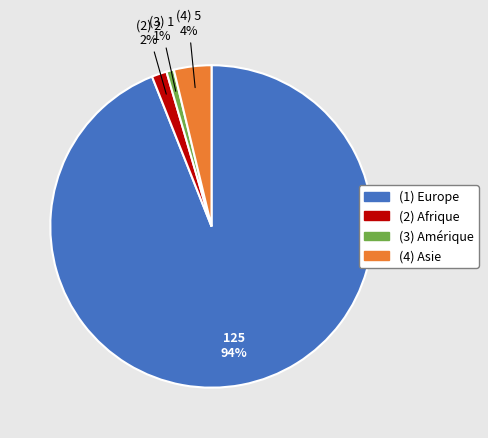

Is there a majority slice in this chart?

Yes